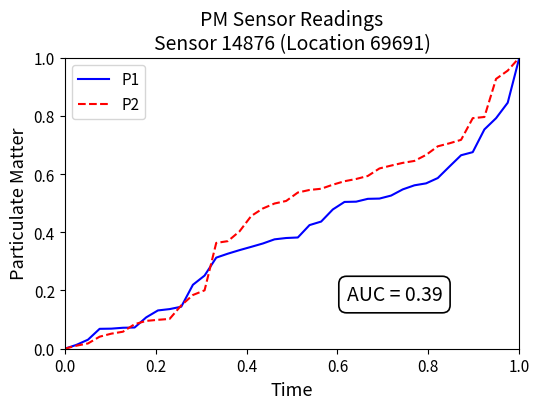

Rank the series by their average value, from lowest to highest.

P1, P2